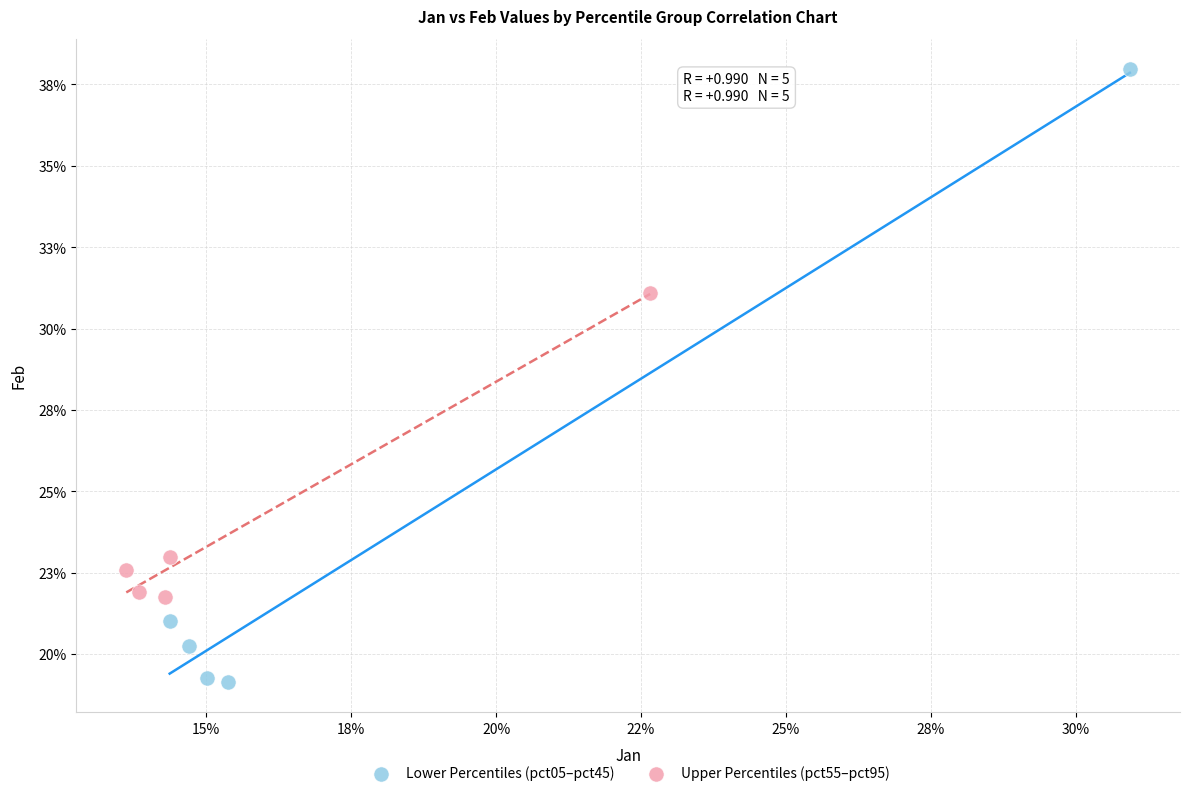

What are all the series names shown in the legend?

Lower Percentiles (pct05–pct45), Upper Percentiles (pct55–pct95)